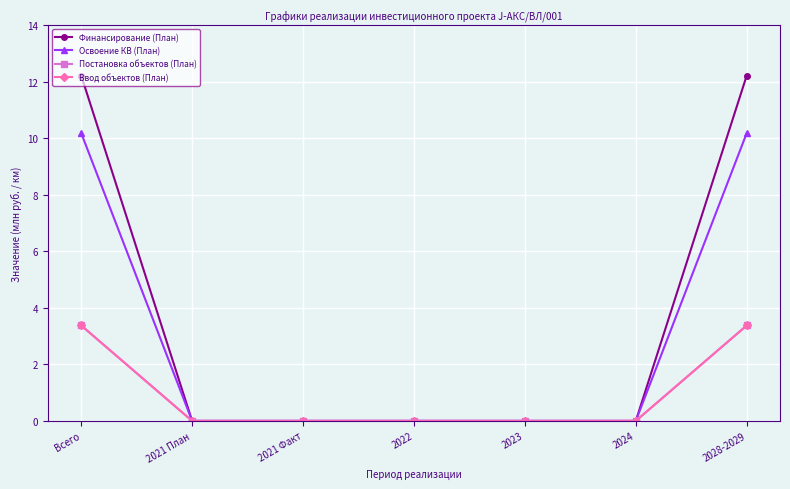

Reading left to right, what are all the values shown in this chart?

Финансирование (План): 12.2	0.0	0.0	0.0	0.0	0.0	12.2
Освоение КВ (План): 10.2	0.0	0.0	0.0	0.0	0.0	10.2
Постановка объектов (План): 3.4	0.0	0.0	0.0	0.0	0.0	3.4
Ввод объектов (План): 3.4	0.0	0.0	0.0	0.0	0.0	3.4